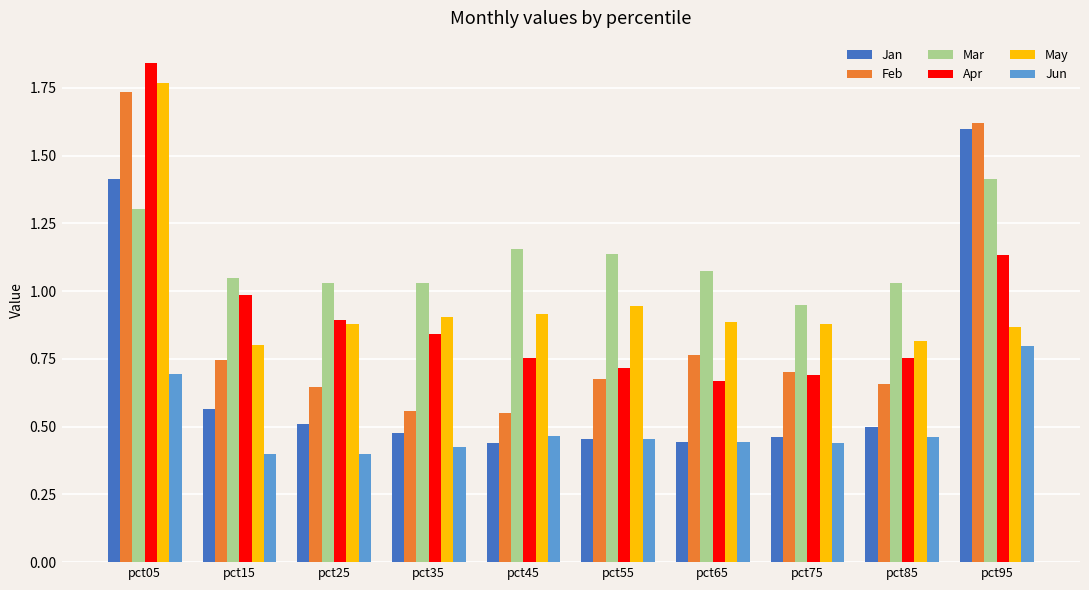

At which category is the sum across all series the highest?

pct05